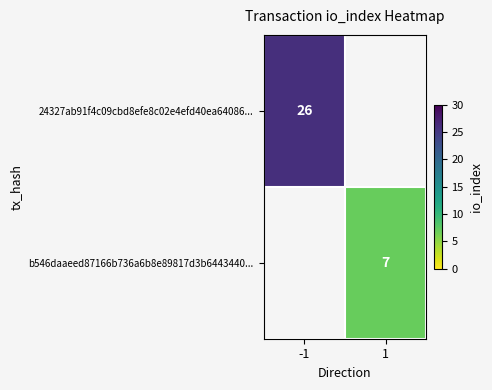

True or false: 24327ab91f4c09cbd8efe8c02e4efd40ea64086... has a value of 10 at -1.

False